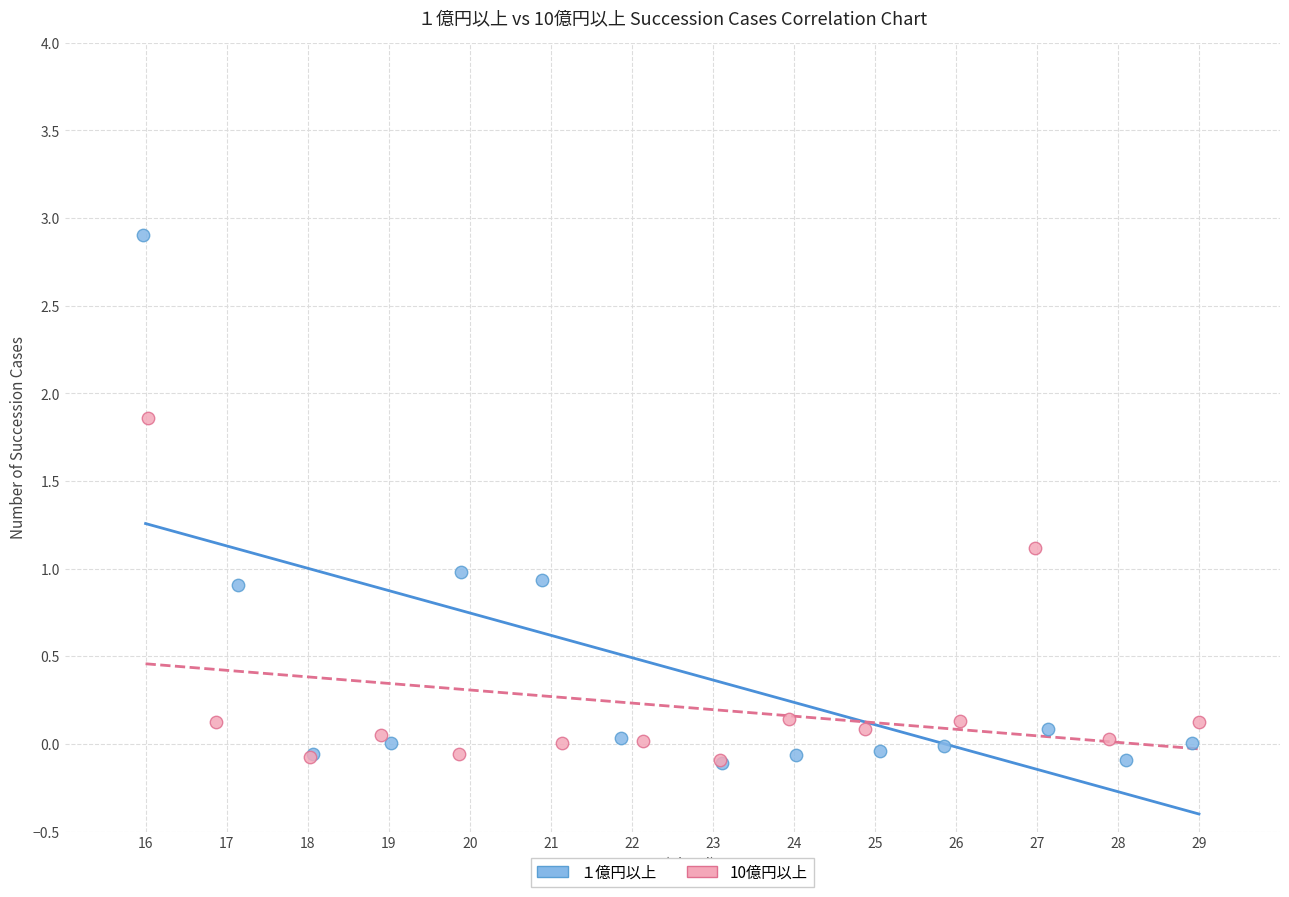

Which series contains the highest Y value?

１億円以上